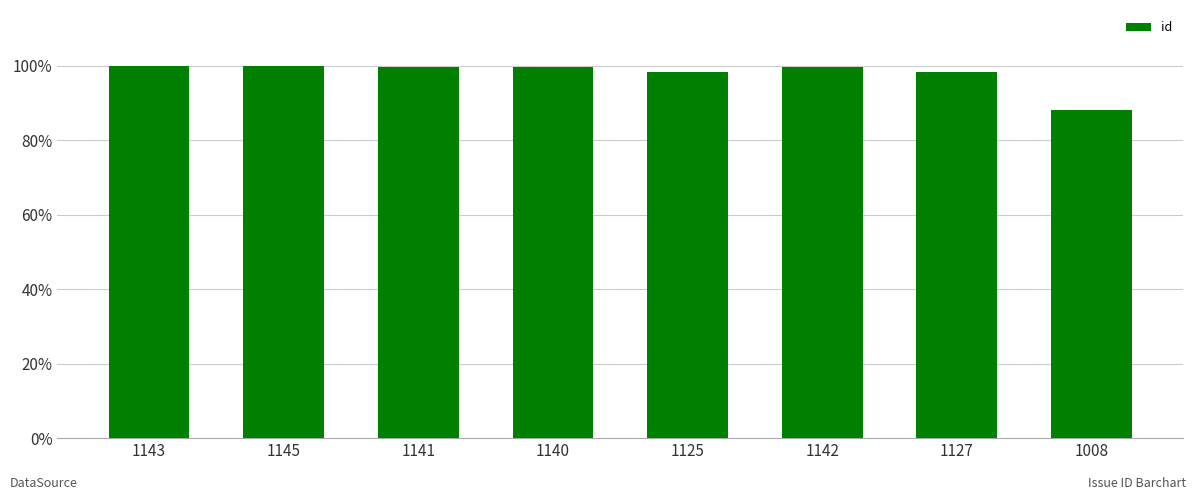

Rank the categories by value from highest to lowest.

1145, 1143, 1142, 1141, 1140, 1127, 1125, 1008